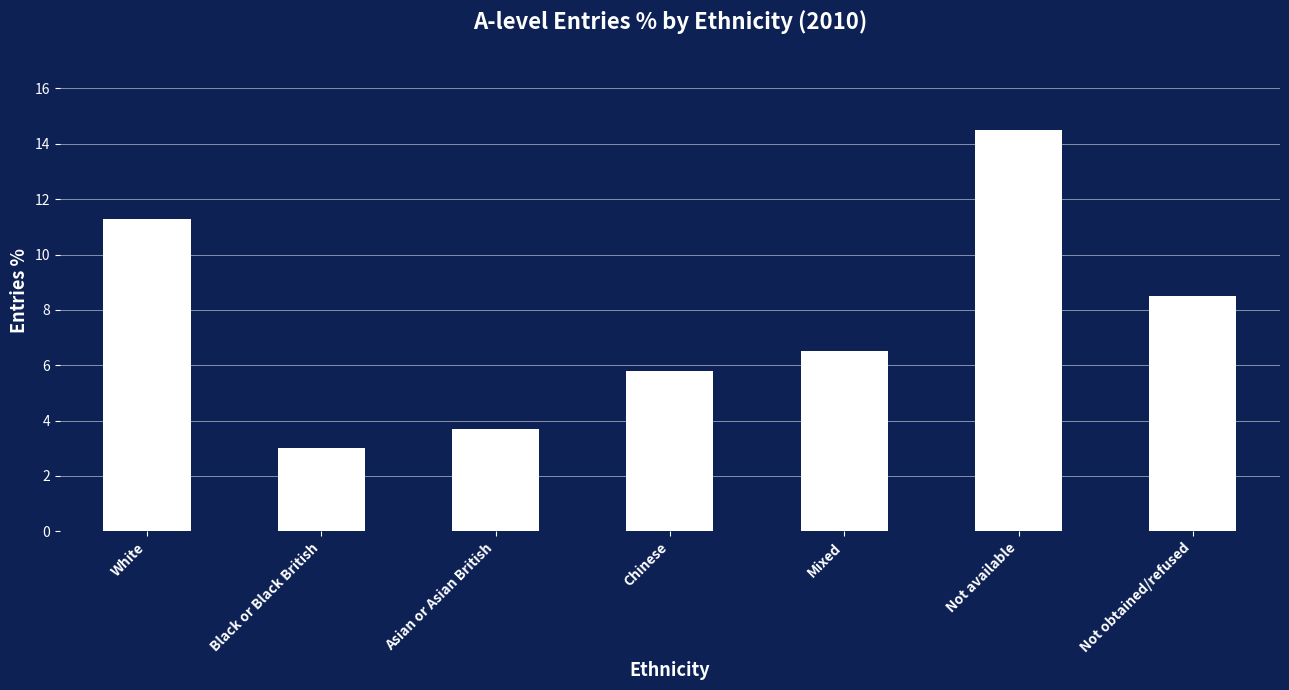

What position from the right is Not obtained/refused?

1